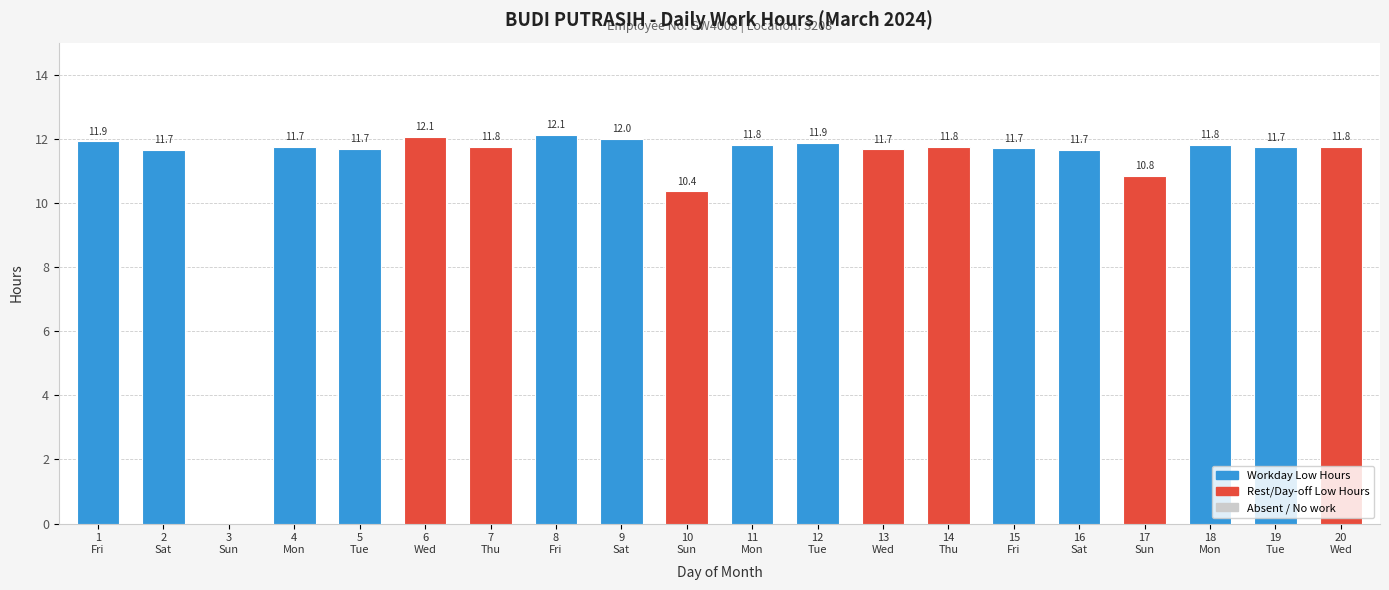

The chart shows a value of 18.6 at 18
Mon. True or false?

False